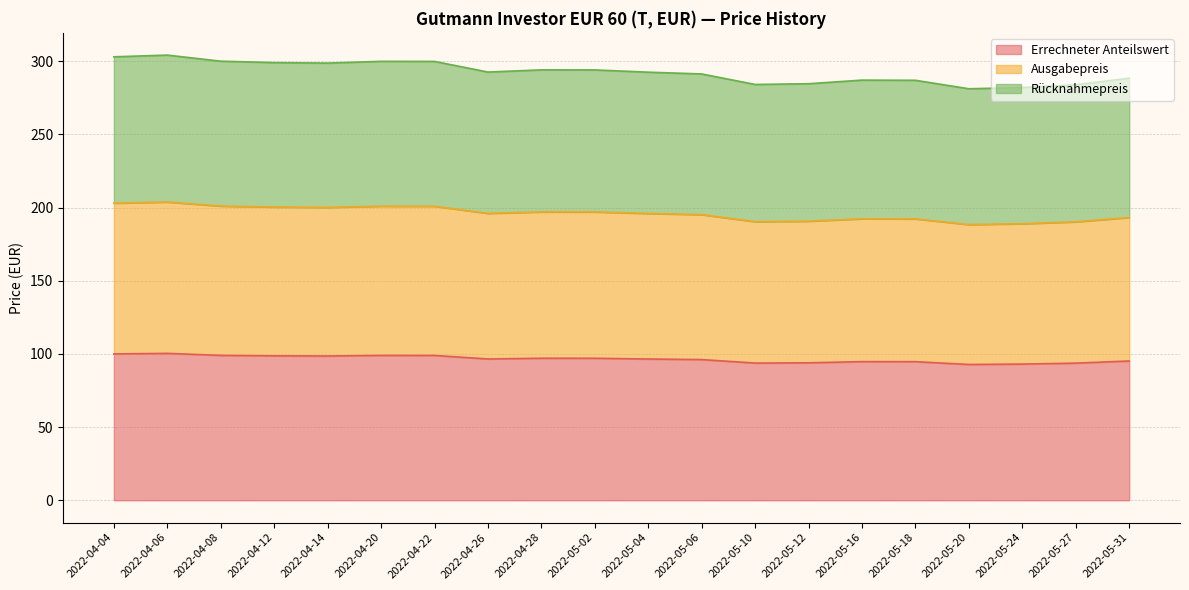

What is the label of the 16th point from the left?

2022-05-18